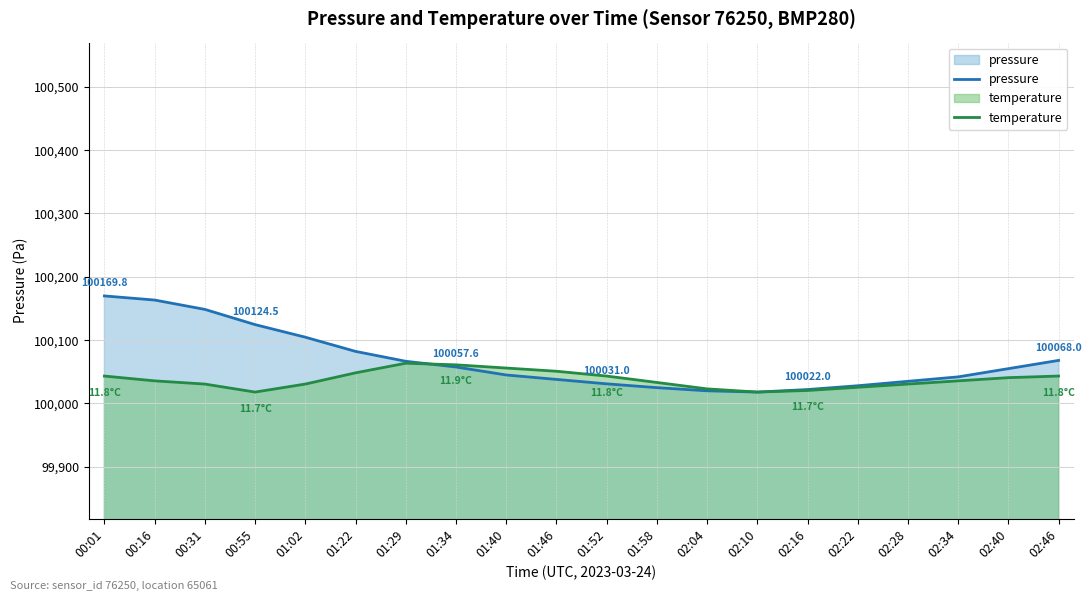

What is the label of the 15th point from the right?

01:22